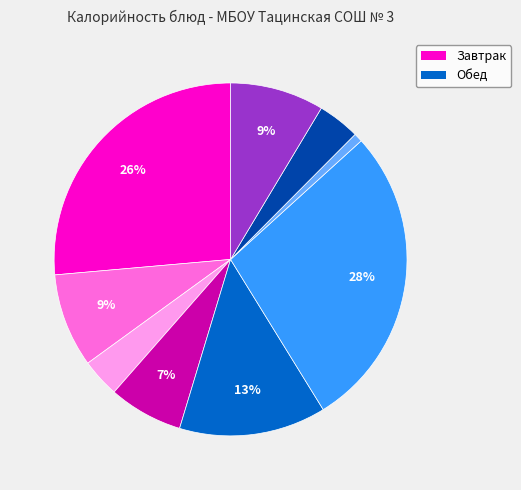

To the nearest percent, what is the average slice percentage?

11%